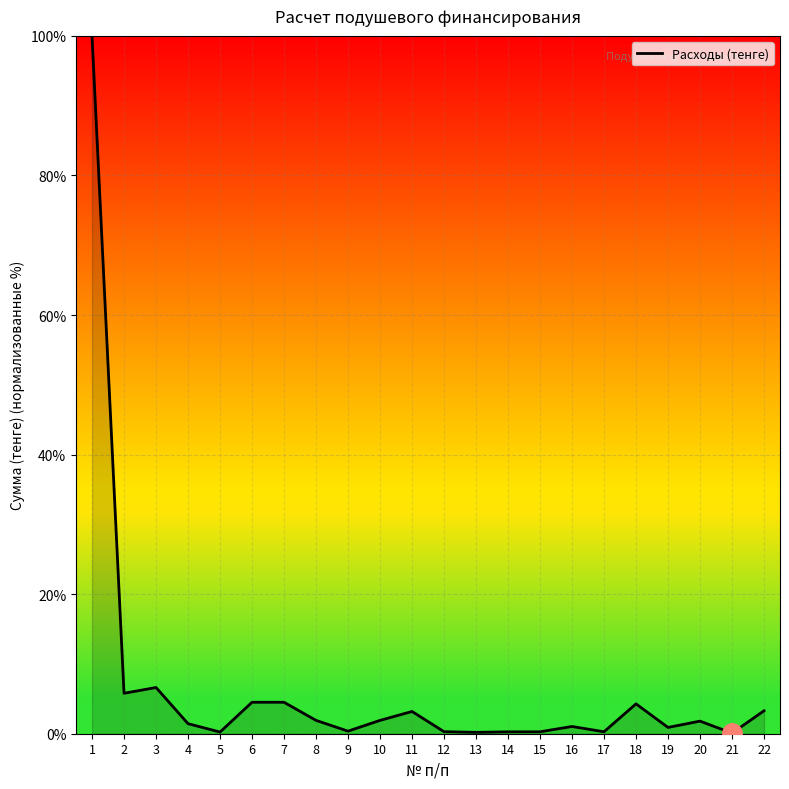

Where is the first local minimum?

2